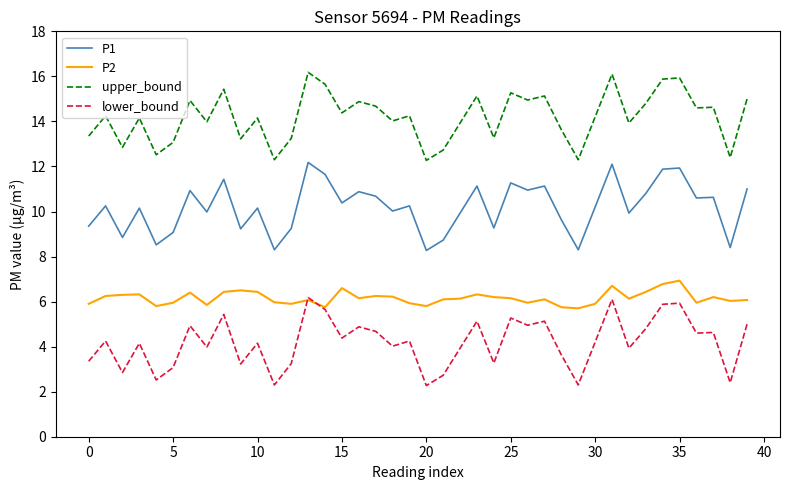

True or false: lower_bound and P1 intersect in this chart.

False